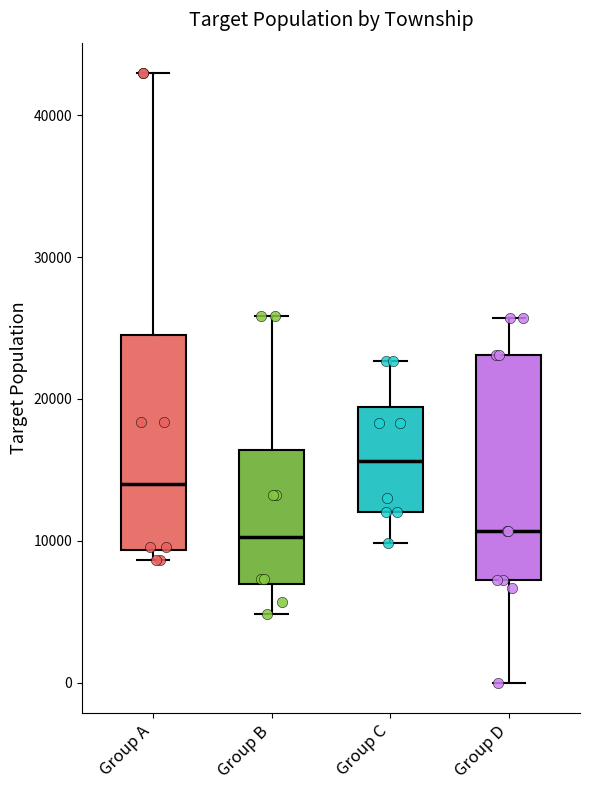

Which box has the highest median line?

Group C